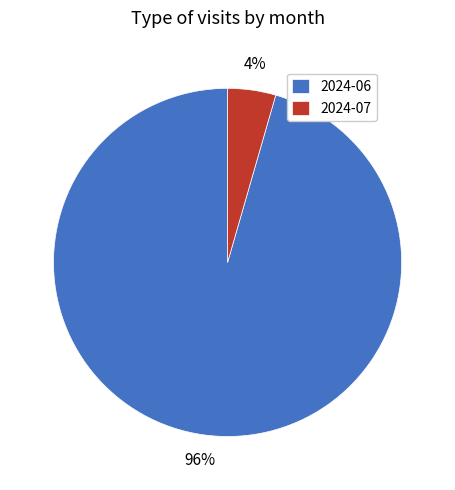

The 2024-07 slice represents 17% of the pie. True or false?

False